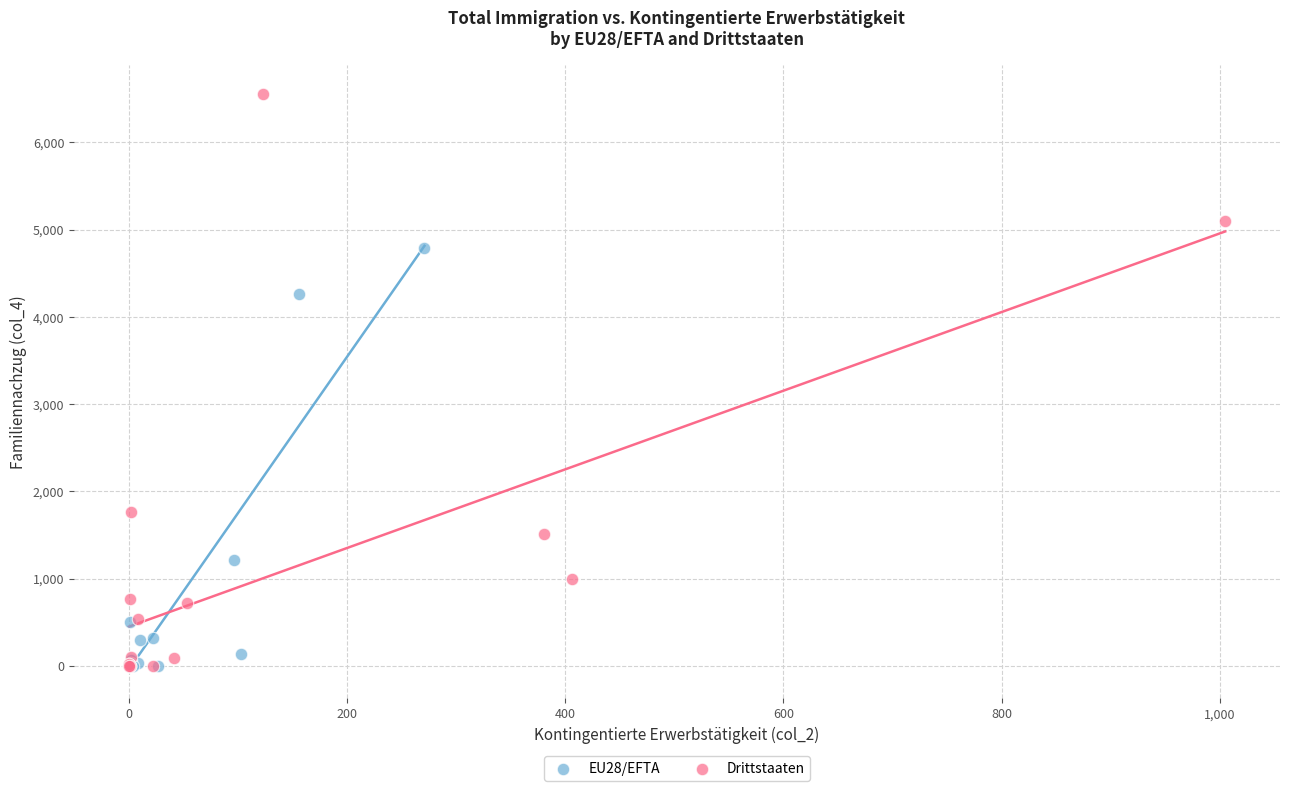

Which series contains the highest Y value?

Drittstaaten